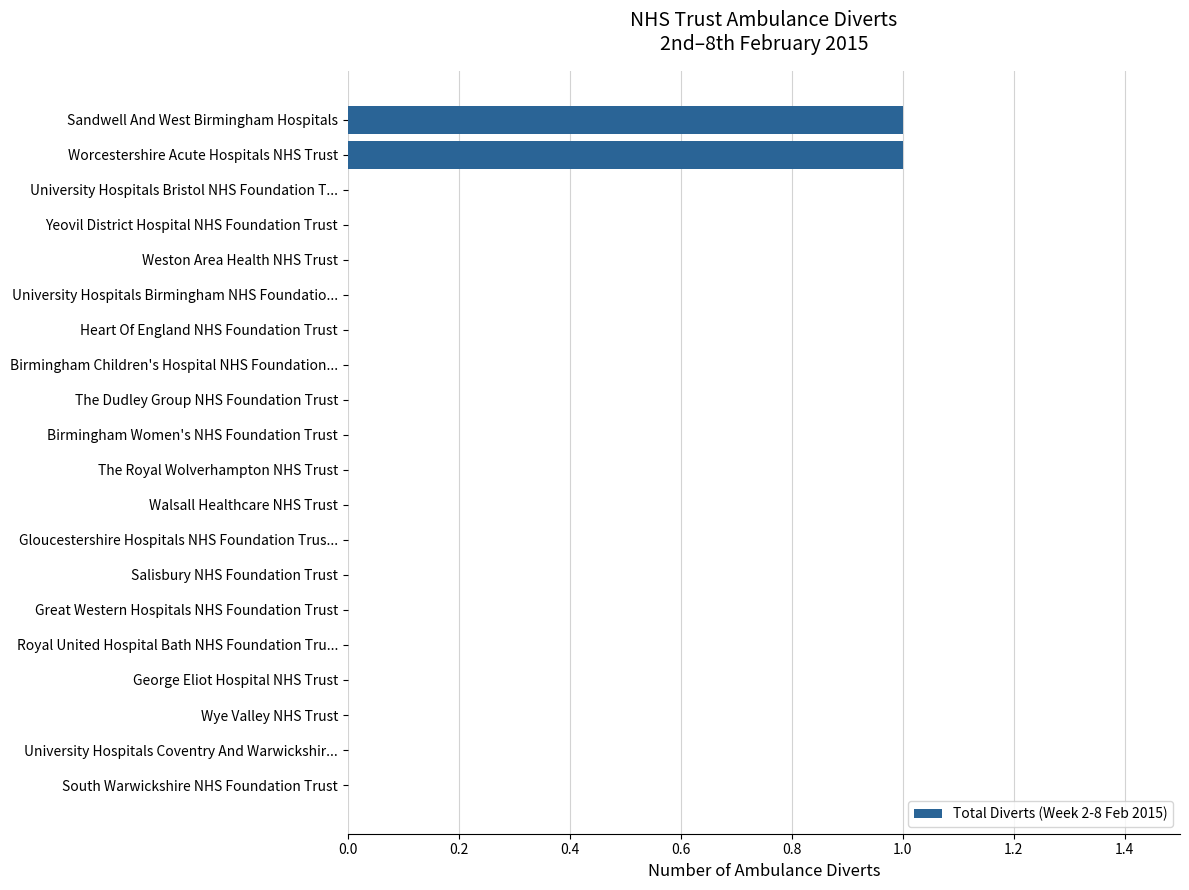

Count the number of categories in the chart.

20